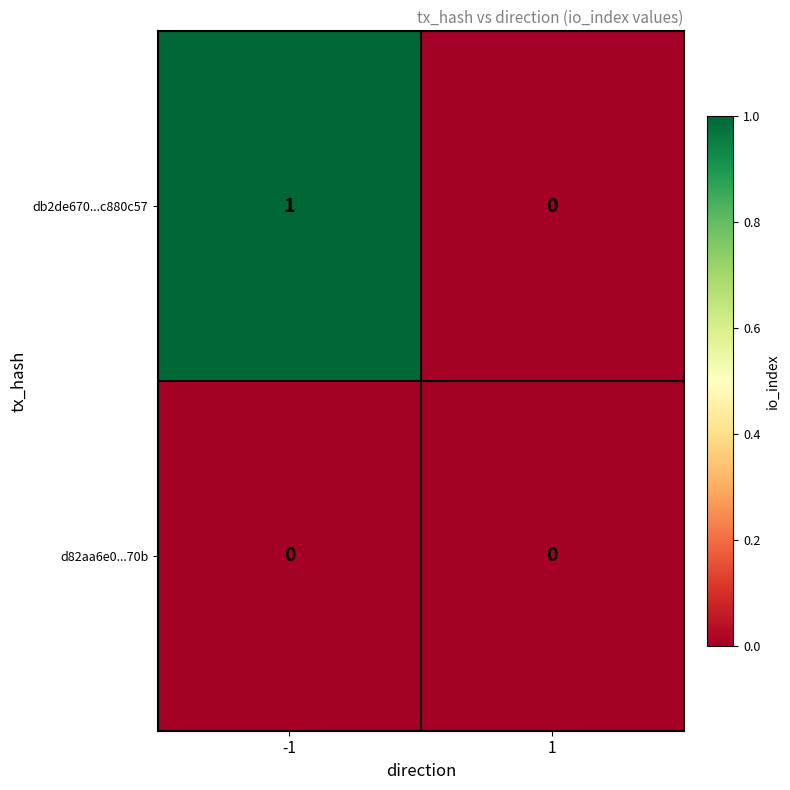

List the series in order of their overall mean, lowest first.

d82aa6e0...70b, db2de670...c880c57